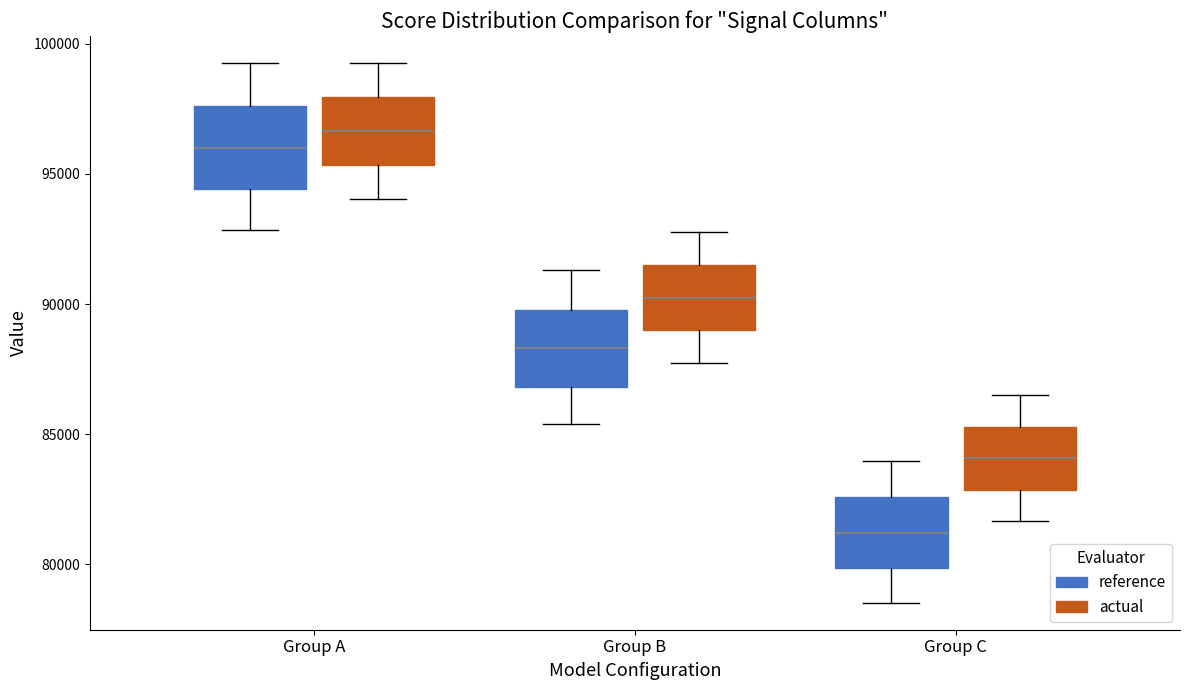

Reading left to right, read every box against the y-axis: the position of its median line, the range the box covers, and the ends of its whiskers. The values are not printed on the chart, so give them approximately, as read against the axis.

Group A (reference): median 96000, box 94500 to 97500, whiskers 93000 to 99500
Group A (actual): median 96500, box 95500 to 98000, whiskers 94000 to 99500
Group B (reference): median 88500, box 87000 to 90000, whiskers 85500 to 91500
Group B (actual): median 90000, box 89000 to 91500, whiskers 87500 to 93000
Group C (reference): median 81000, box 80000 to 82500, whiskers 78500 to 84000
Group C (actual): median 84000, box 83000 to 85500, whiskers 81500 to 86500